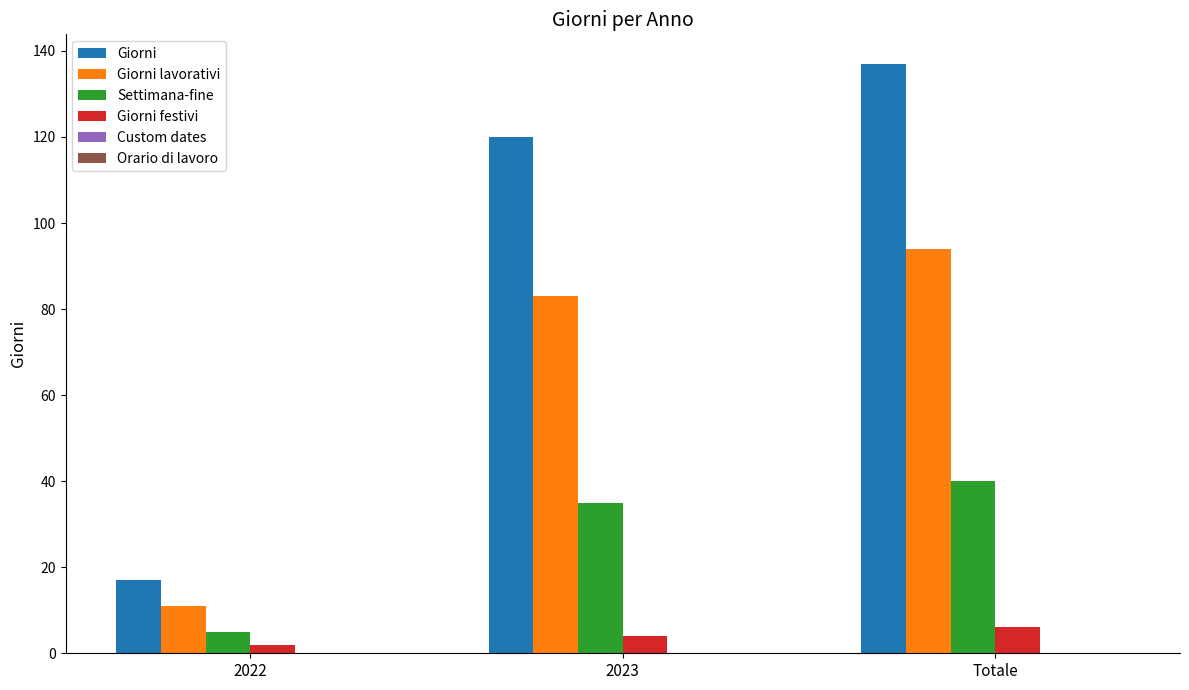

What is the maximum value shown in the chart?

137